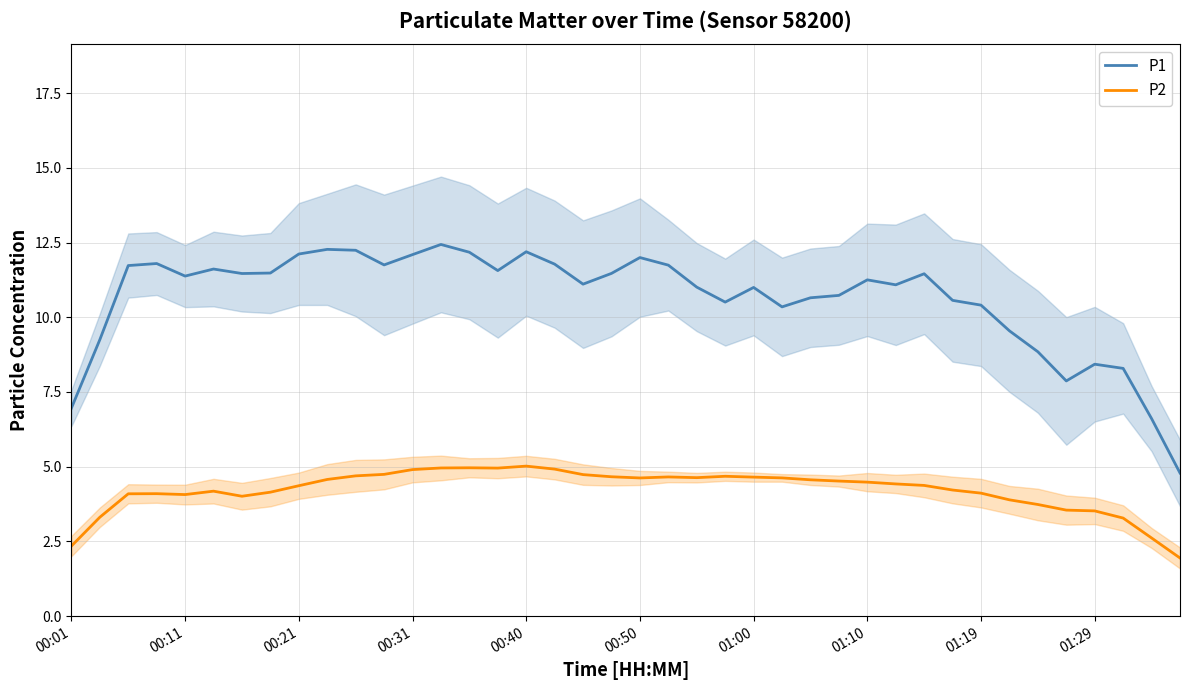

What position from the right is 15?

25